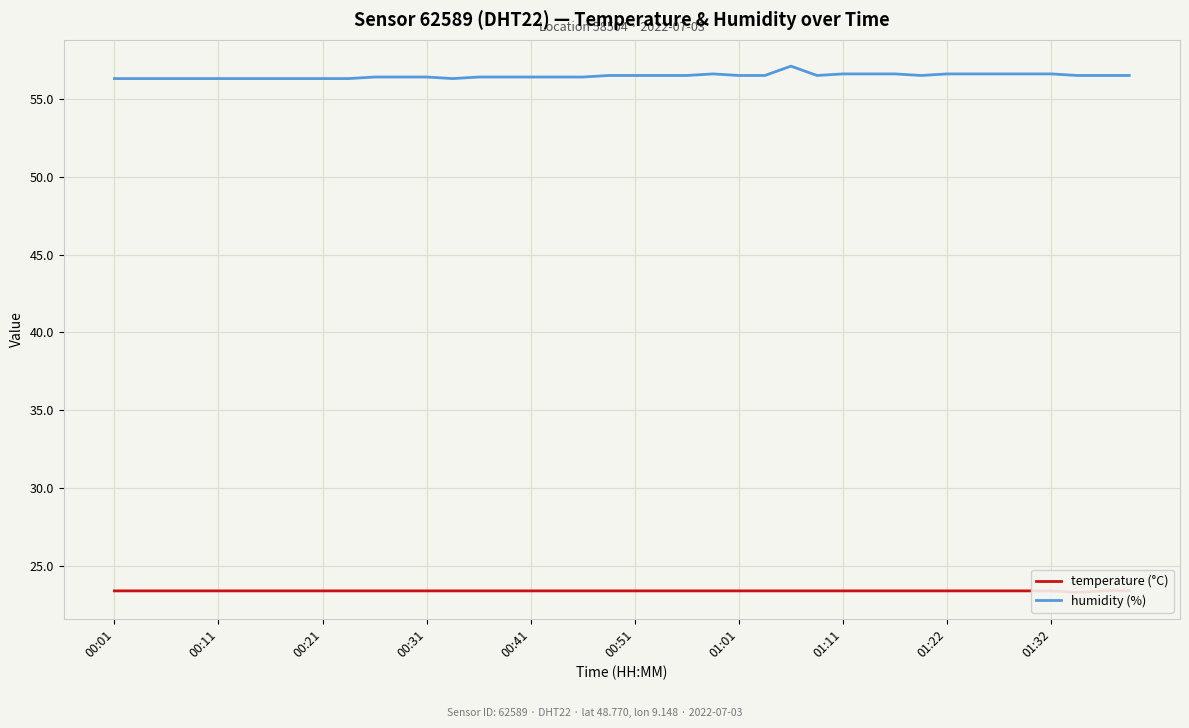

The value of humidity (%) at 00:21 is 94.2. True or false?

False